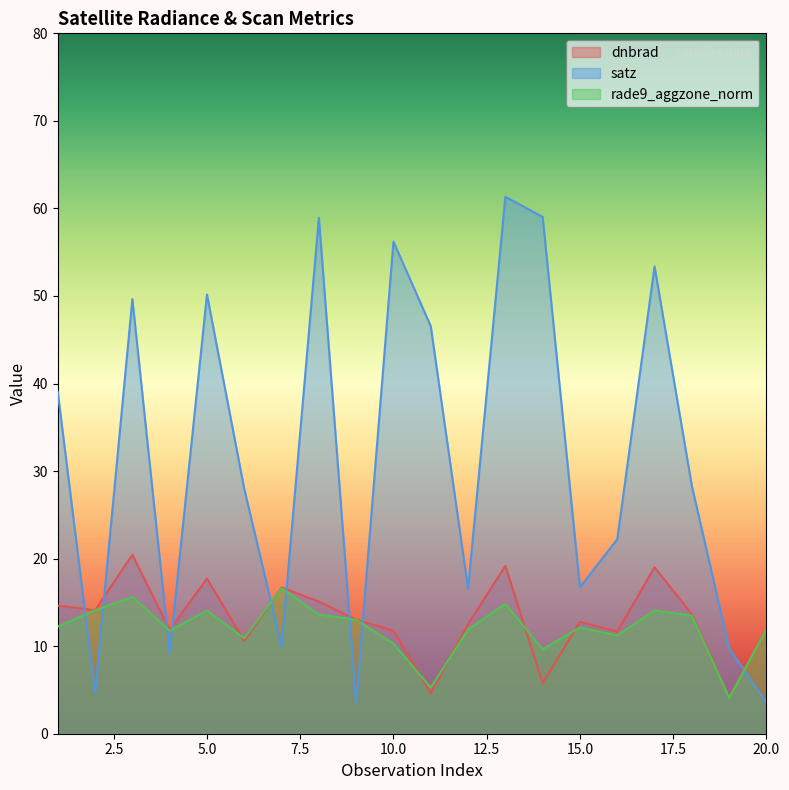

What is the minimum value for satz?

3.5